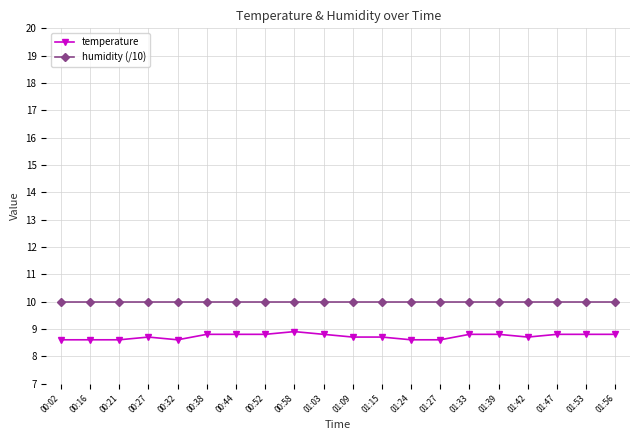

How many lines are shown in the chart?

2